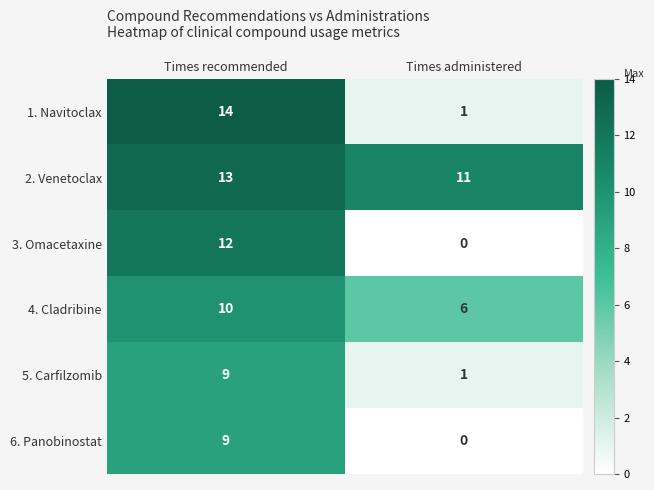

What is the difference between the 1. Navitoclax values at Times recommended and Times administered?

13